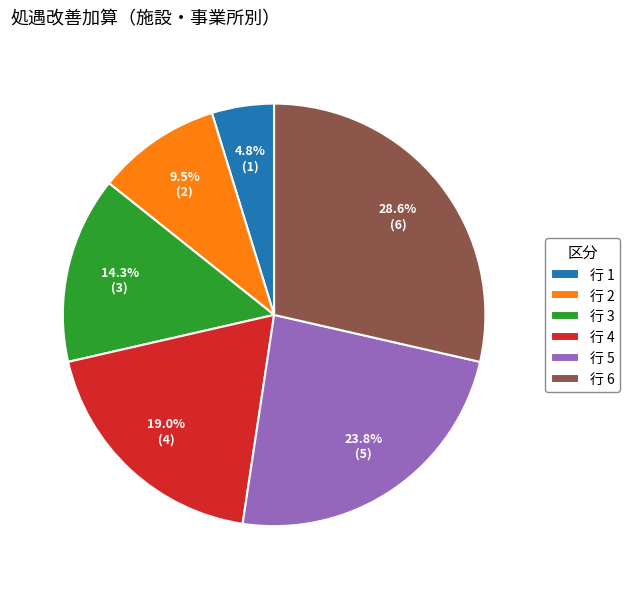

What is the ratio of the value at 行 2 to the value at 行 3?

0.7